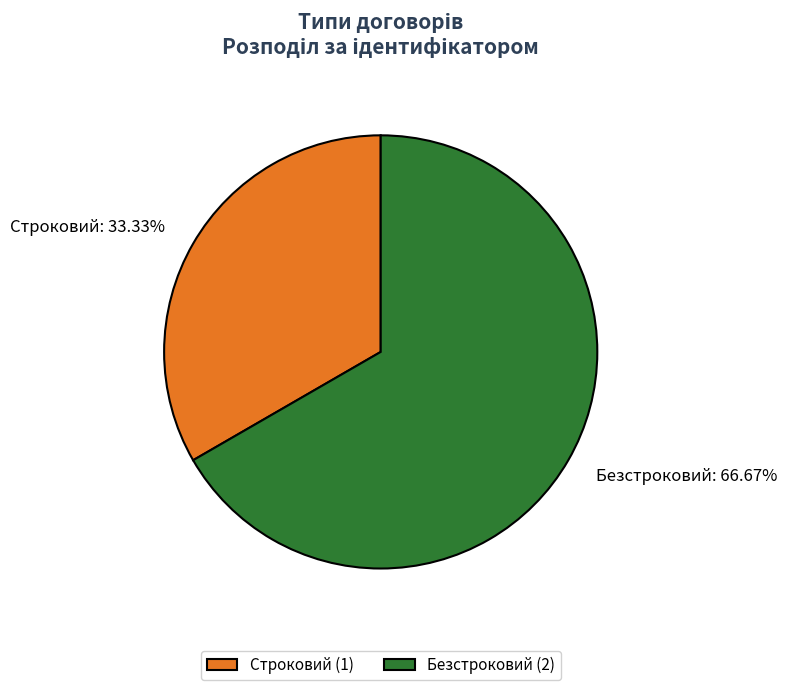

To the nearest percent, what is the average slice percentage?

50%